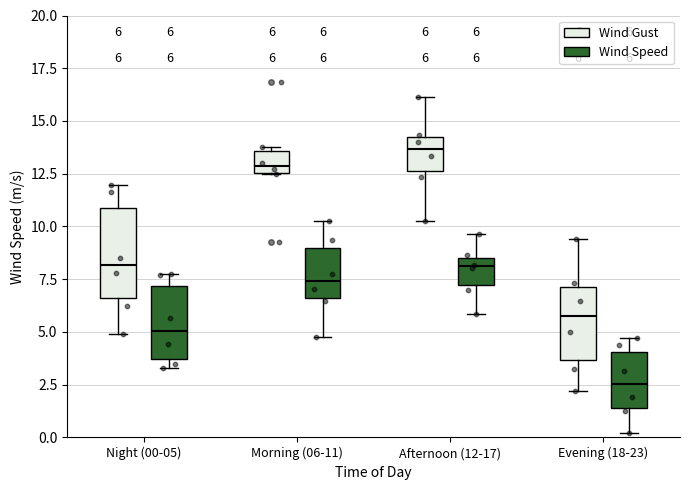

Which box is the tallest, from its lower edge to its upper edge?

Night (00-05) (Wind Gust)